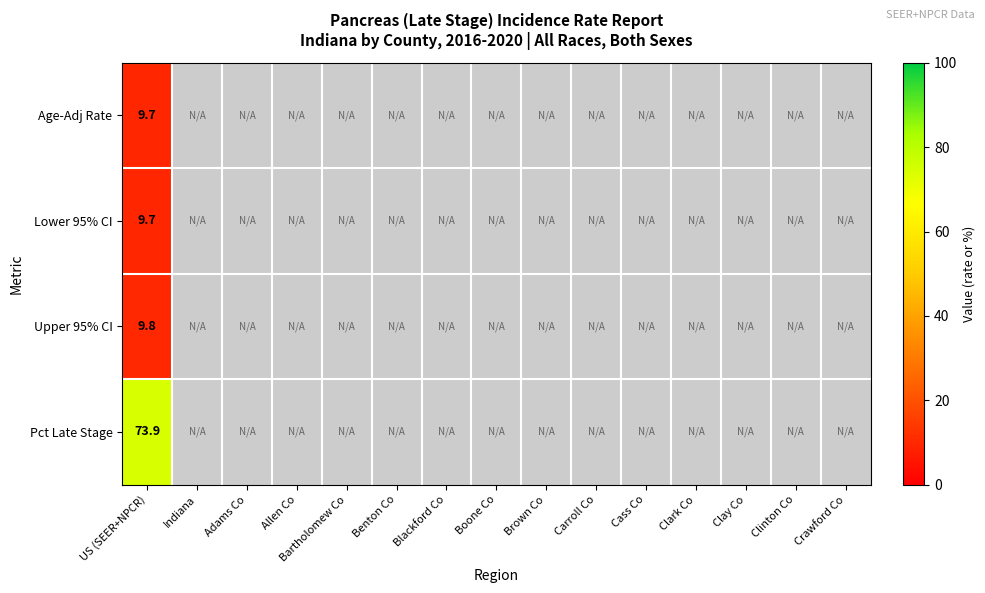

At which category is the sum across all series the highest?

US (SEER+NPCR)